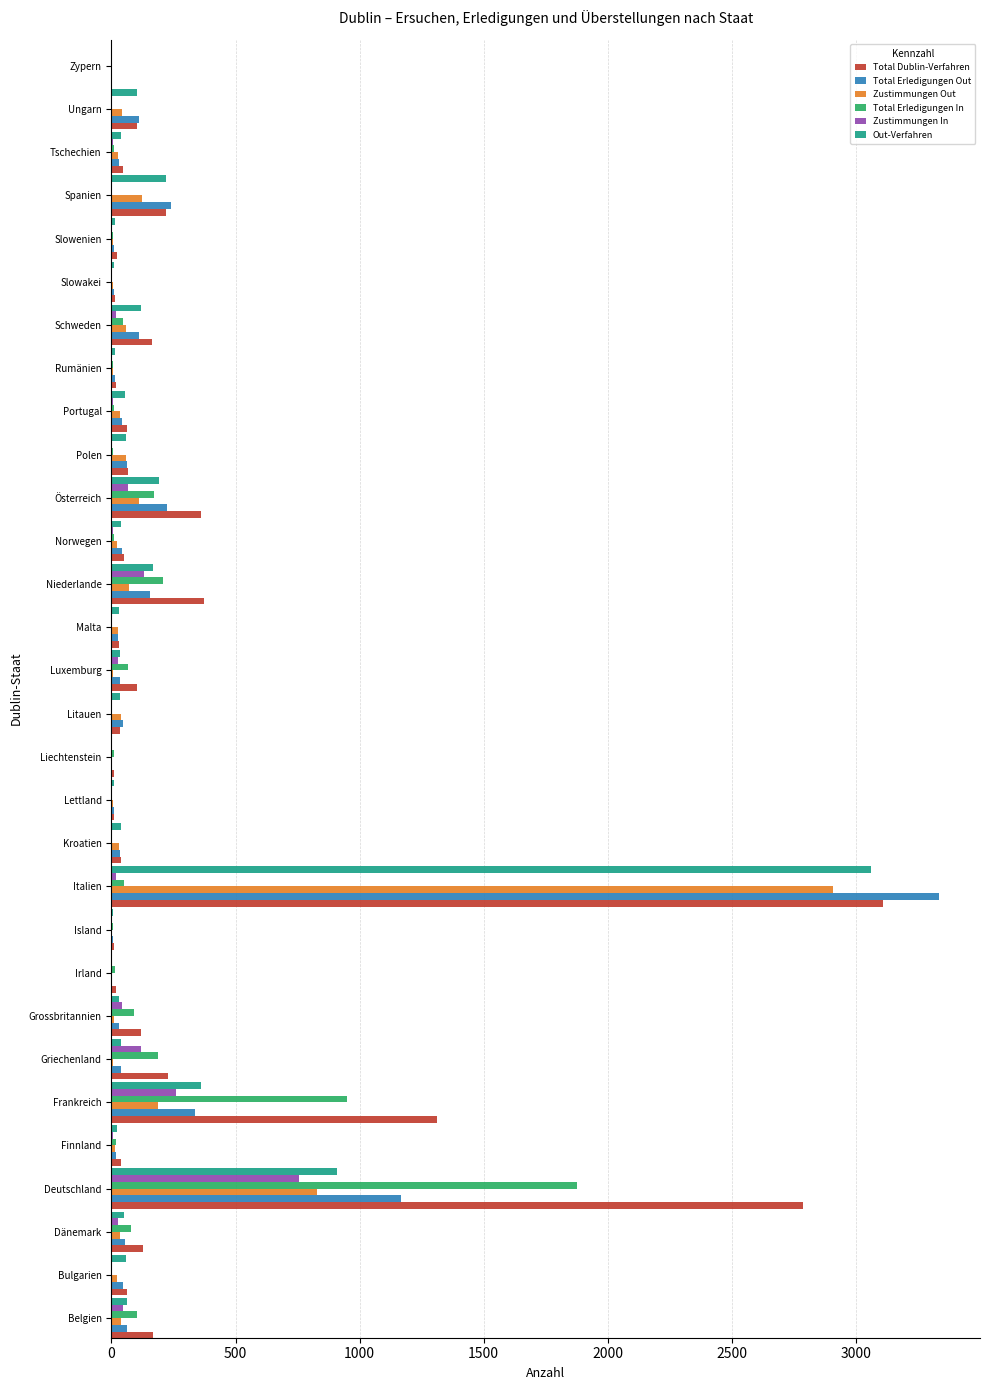

What is the greatest value displayed?

3333